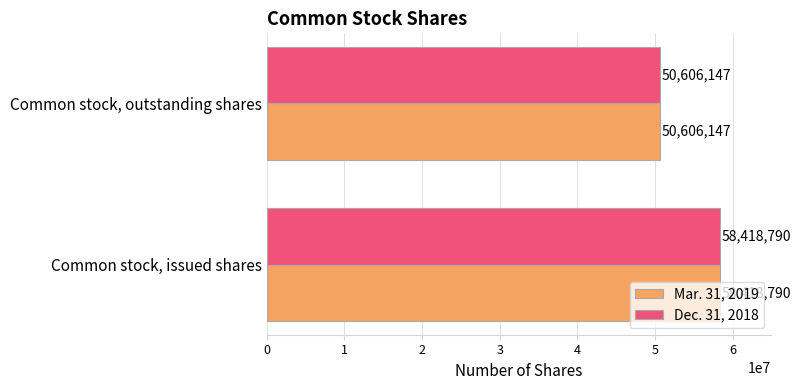

True or false: Mar. 31, 2019 has a value of 50606147 at Common stock, outstanding shares.

True